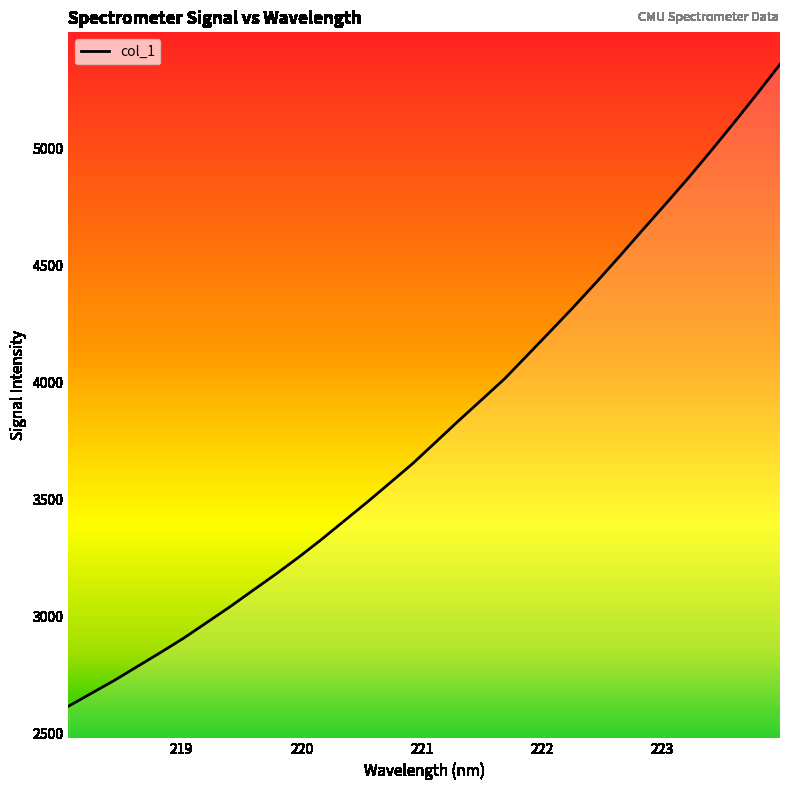

What is the difference between the maximum and minimum values?

2746.2